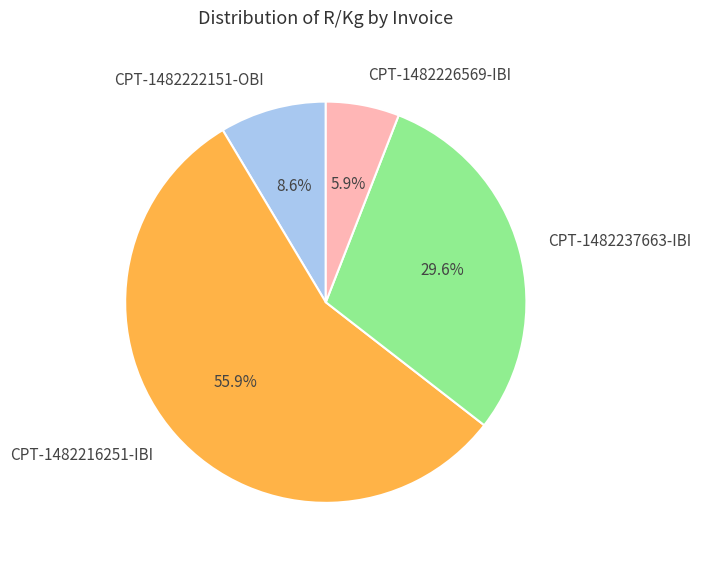

Which category has the biggest portion of the pie?

CPT-1482216251-IBI